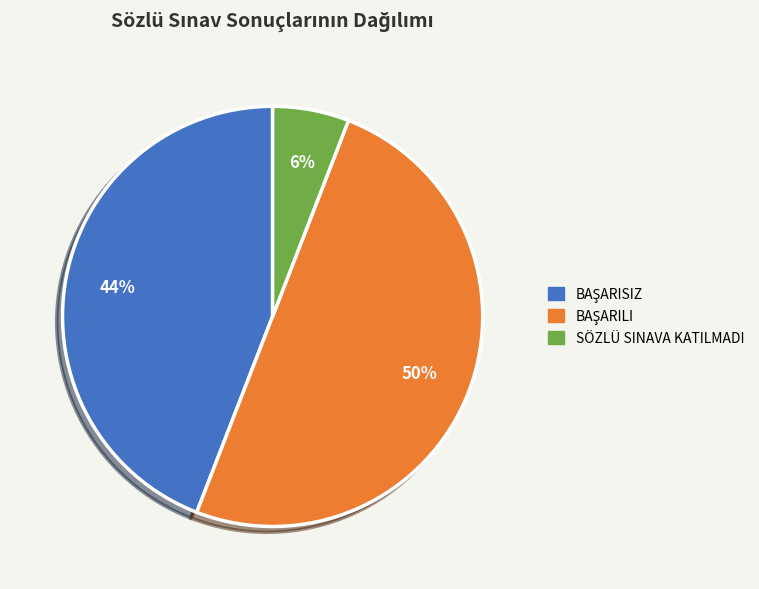

Which category has the smallest portion of the pie?

SÖZLÜ SINAVA KATILMADI